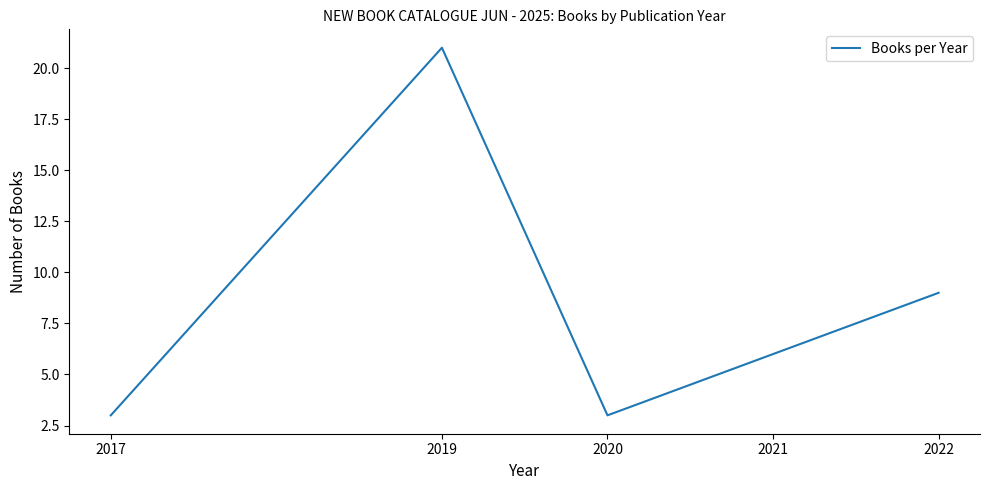

True or false: the data has more than 0 interior local peaks.

True